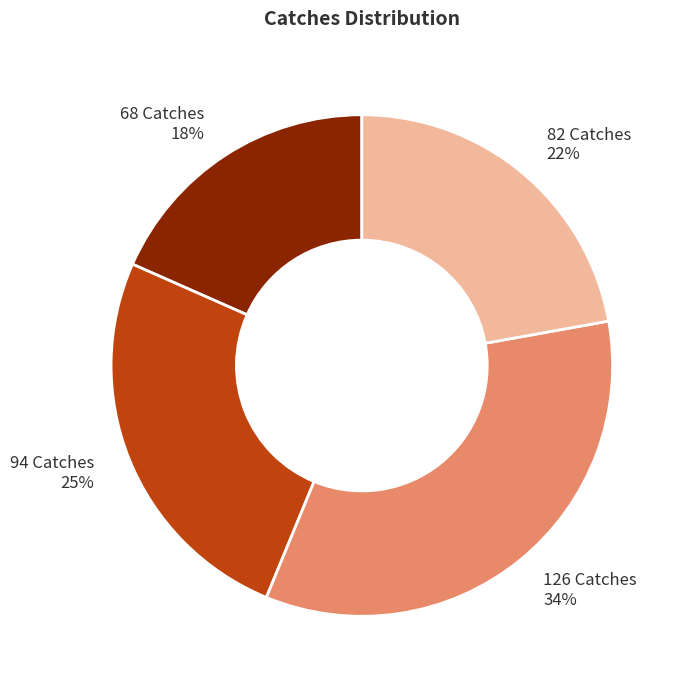

Do 126 Catches and 94 Catches together represent more than half of the pie?

Yes